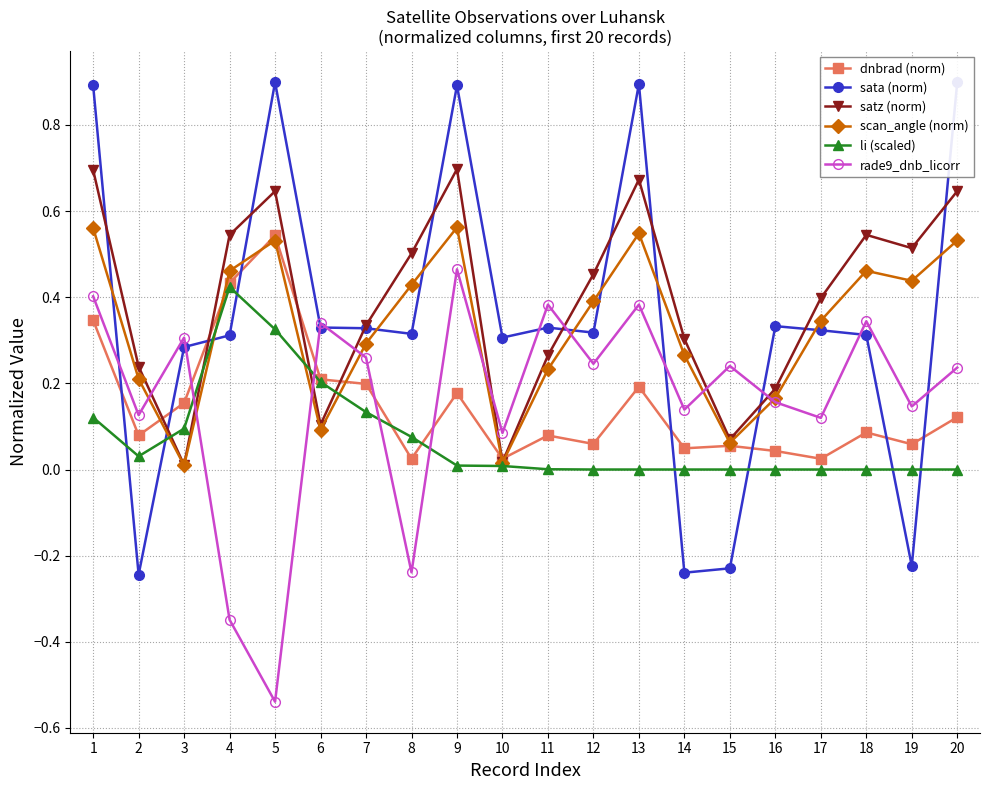

Where does the rade9_dnb_licorr series first go above 0?

1